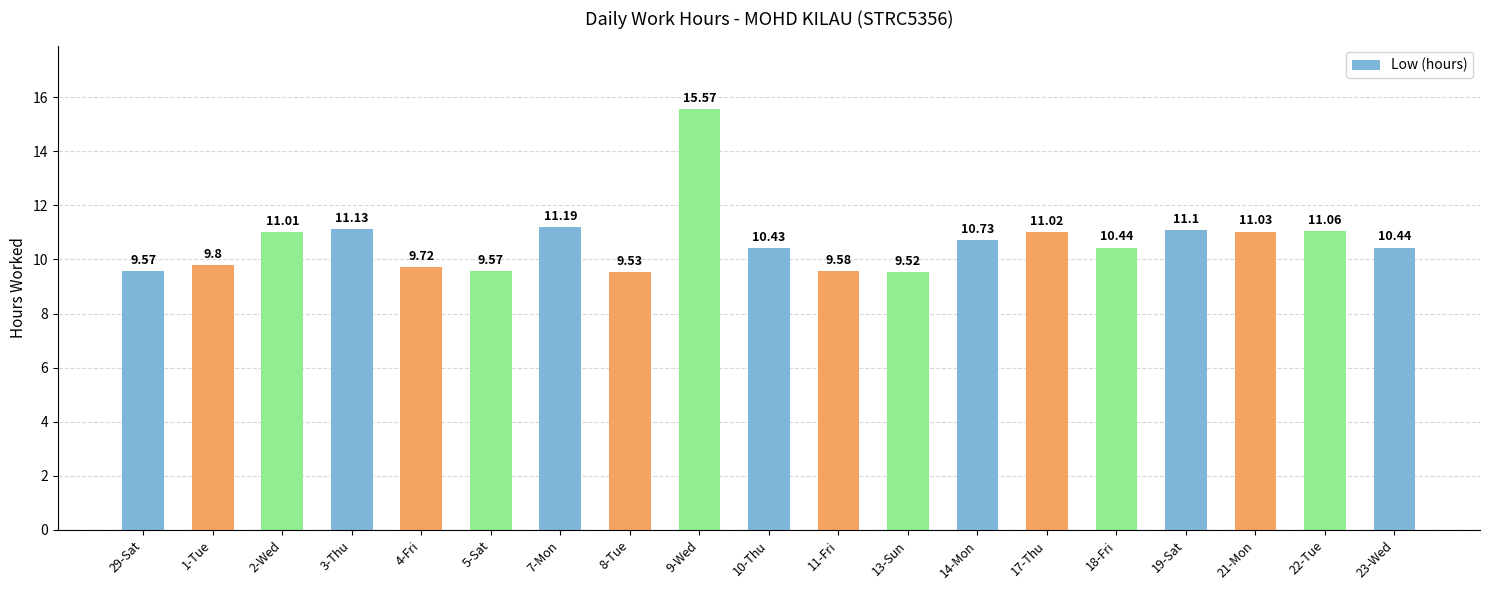

Count the number of data series in this chart.

1